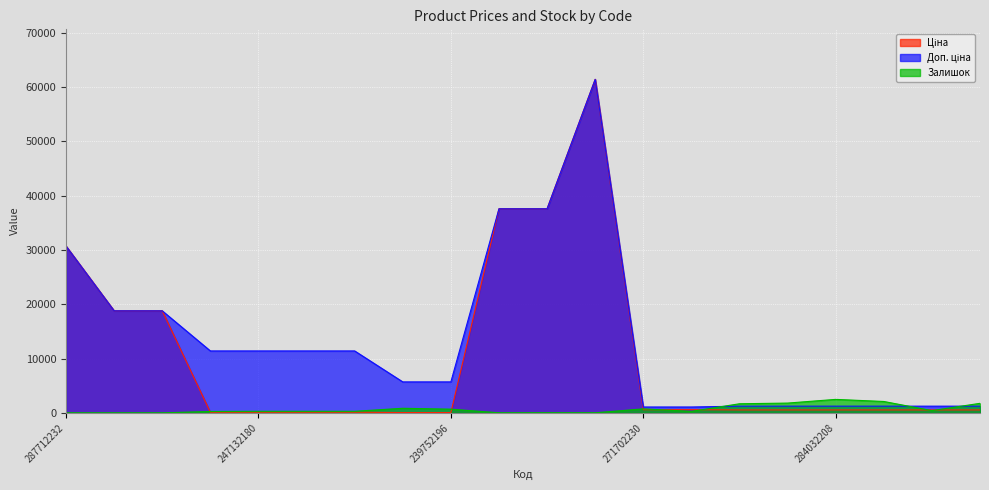

What is the spread (max minus min) of values at 284032207?

1557.0